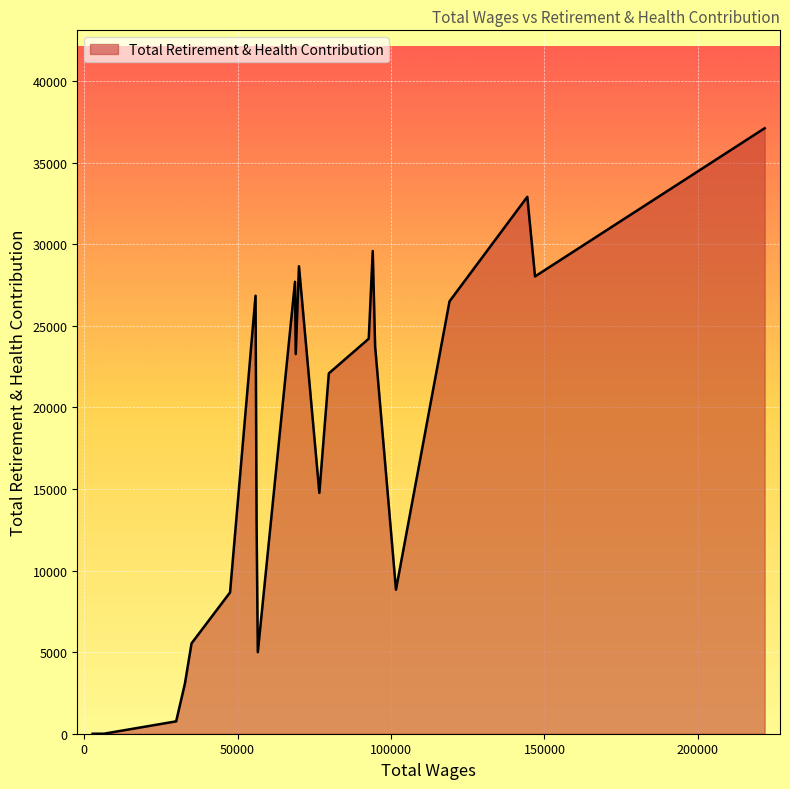

What is the greatest value displayed?

37108